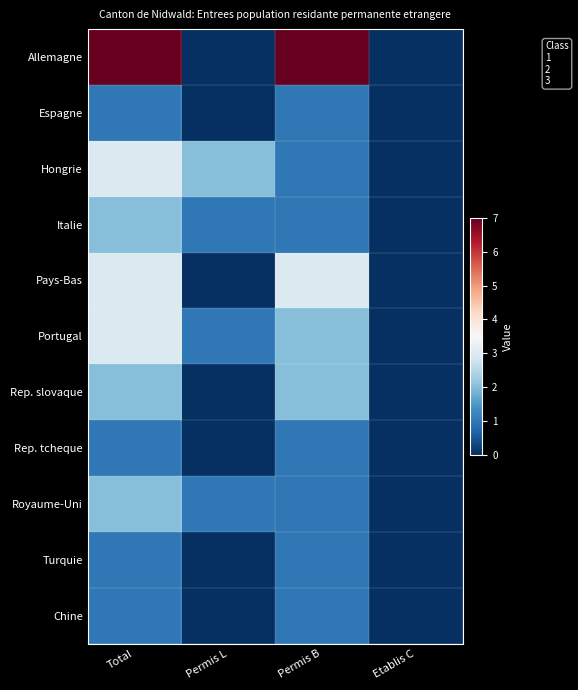

Reading left to right, transcribe all the data shown in this chart.

Allemagne: Total=7	Permis L=0	Permis B=7	Etablis C=0
Espagne: Total=1	Permis L=0	Permis B=1	Etablis C=0
Hongrie: Total=3	Permis L=2	Permis B=1	Etablis C=0
Italie: Total=2	Permis L=1	Permis B=1	Etablis C=0
Pays-Bas: Total=3	Permis L=0	Permis B=3	Etablis C=0
Portugal: Total=3	Permis L=1	Permis B=2	Etablis C=0
Rep. slovaque: Total=2	Permis L=0	Permis B=2	Etablis C=0
Rep. tcheque: Total=1	Permis L=0	Permis B=1	Etablis C=0
Royaume-Uni: Total=2	Permis L=1	Permis B=1	Etablis C=0
Turquie: Total=1	Permis L=0	Permis B=1	Etablis C=0
Chine: Total=1	Permis L=0	Permis B=1	Etablis C=0